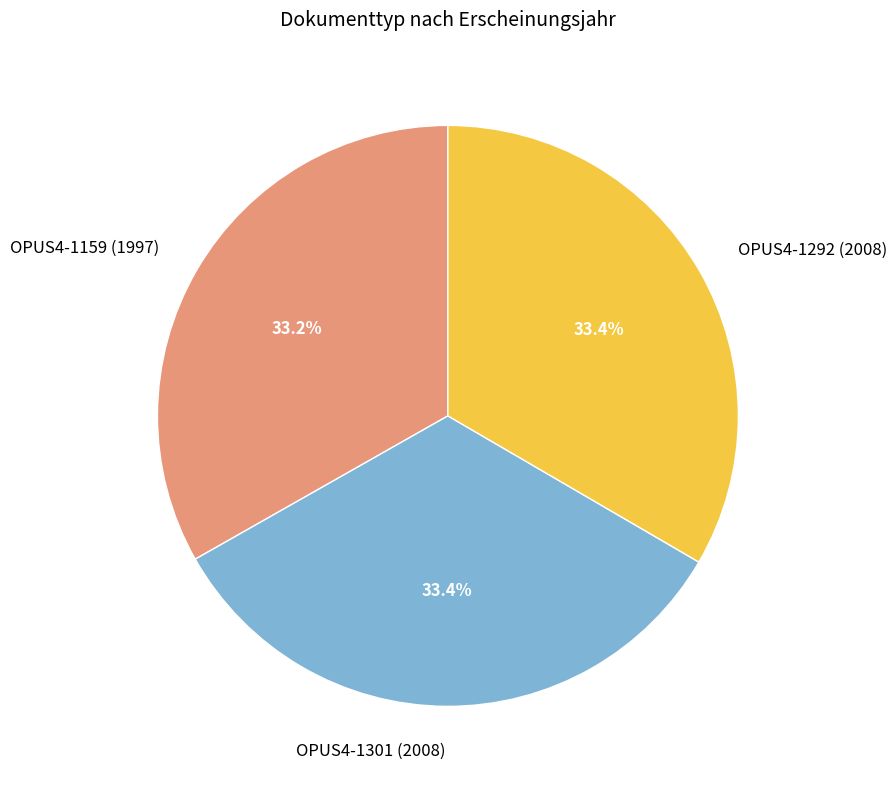

How many segments does this pie chart have?

3